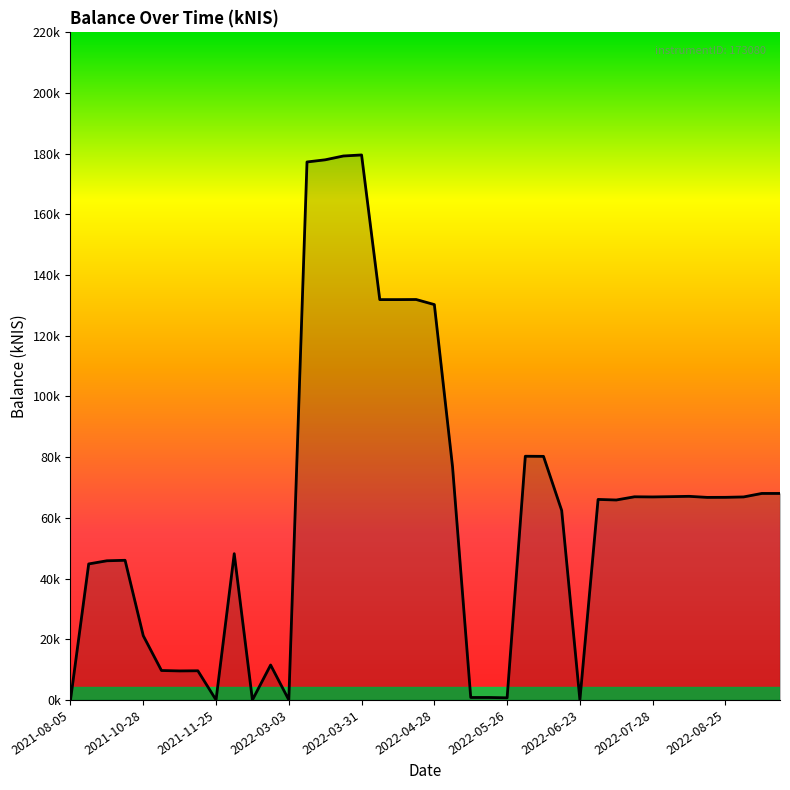

Does the chart have visible grid lines?

No